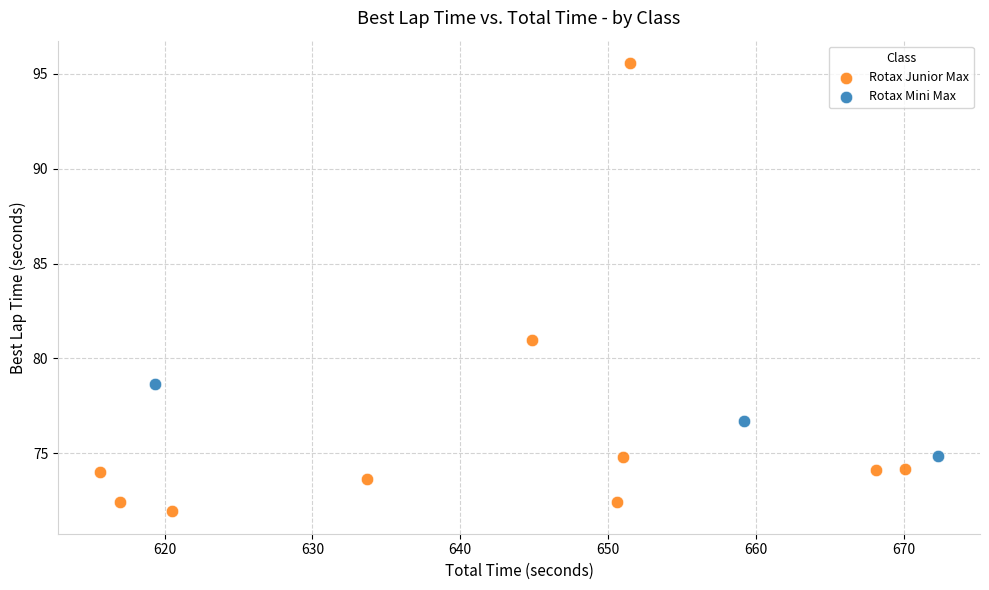

Which series reaches the maximum Y coordinate?

Rotax Junior Max